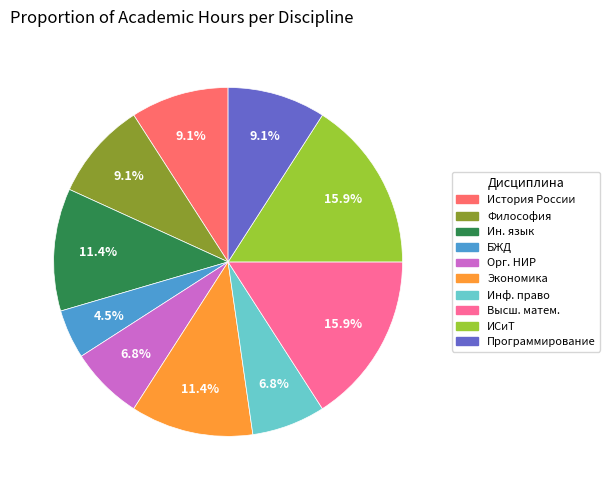

Does any single category account for the majority?

No